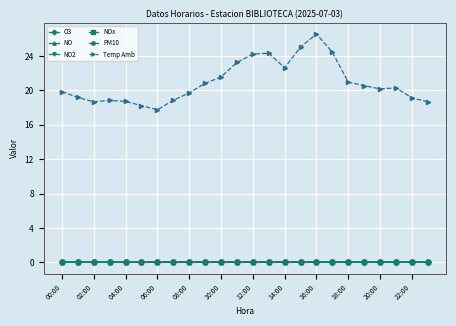

How many lines are shown in the chart?

6